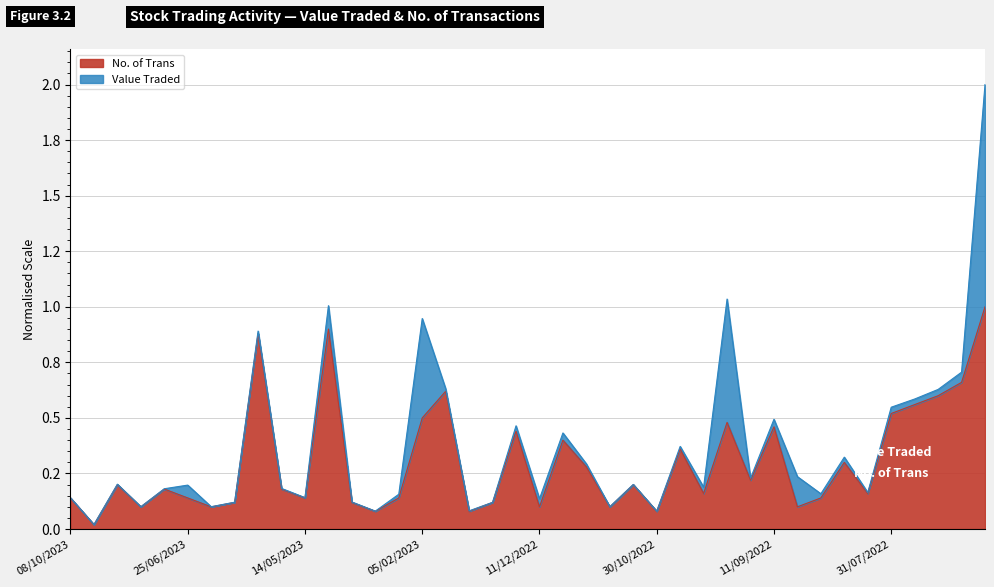

What is the sum of all values?

12.1